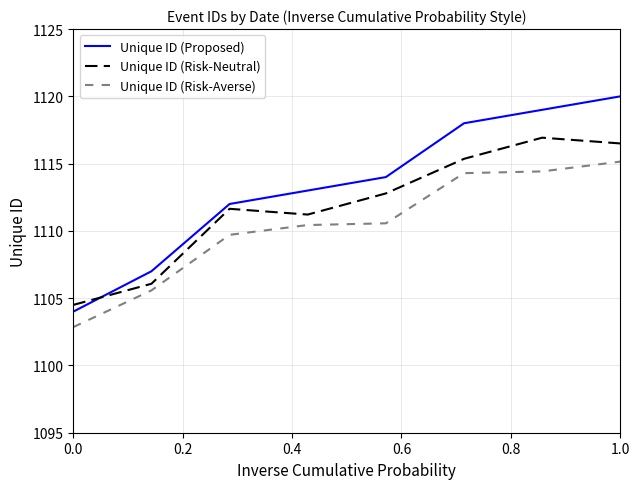

Which series has the largest total across all categories?

Unique ID (Proposed)